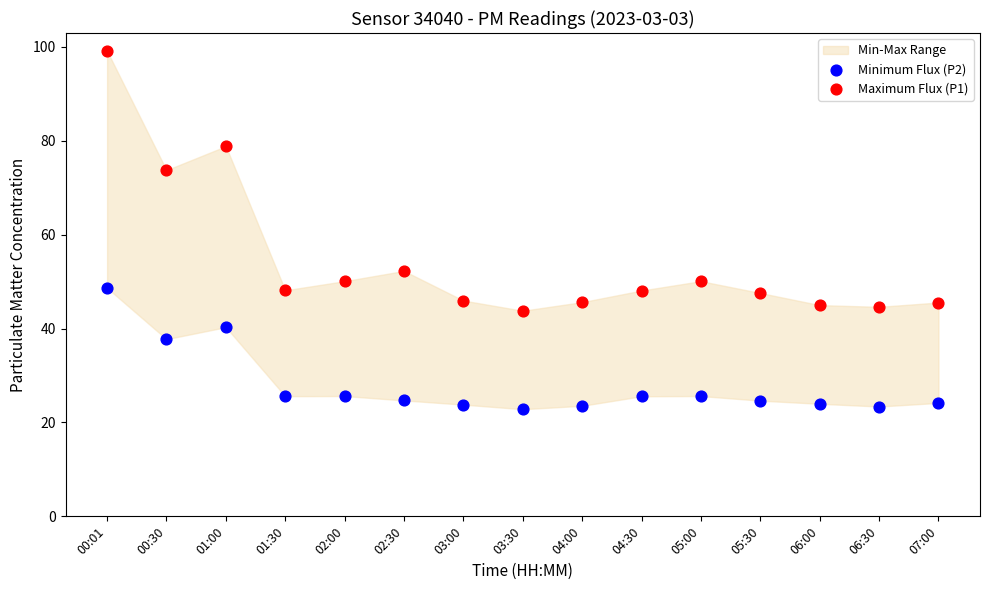

Which series has the widest spread of Y values?

Maximum Flux (P1)